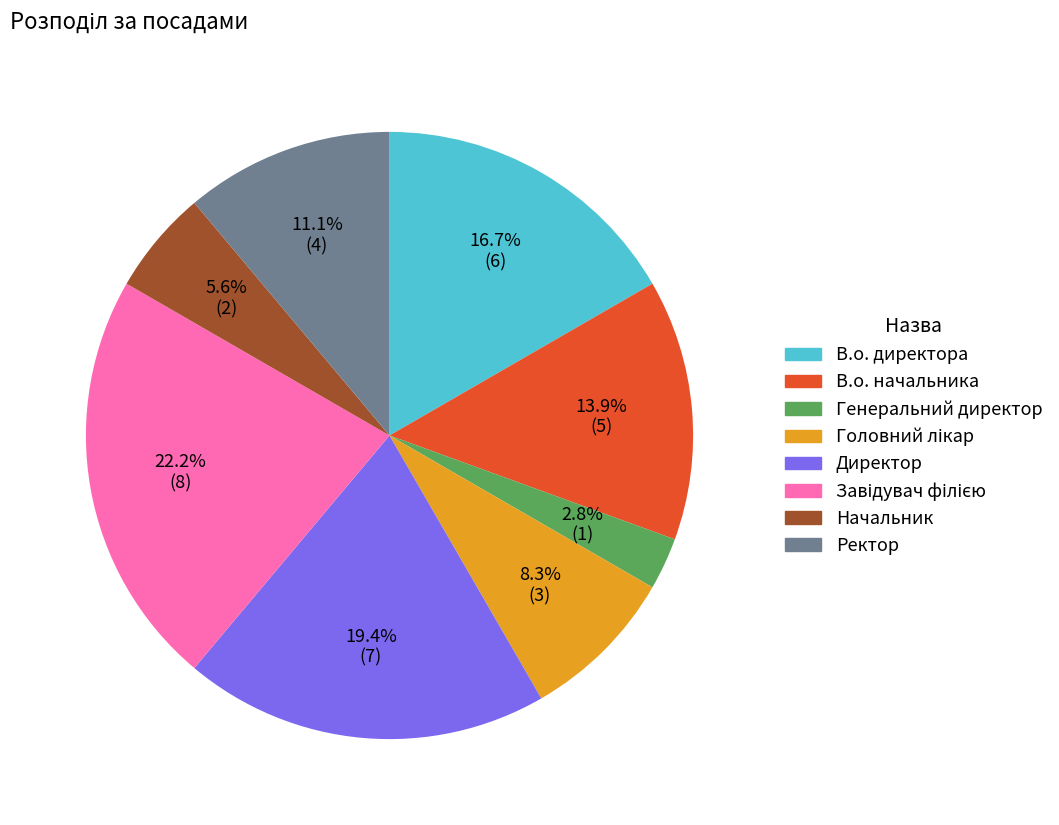

To the nearest percent, what is the combined percentage of Ректор and В.о. начальника?

25%